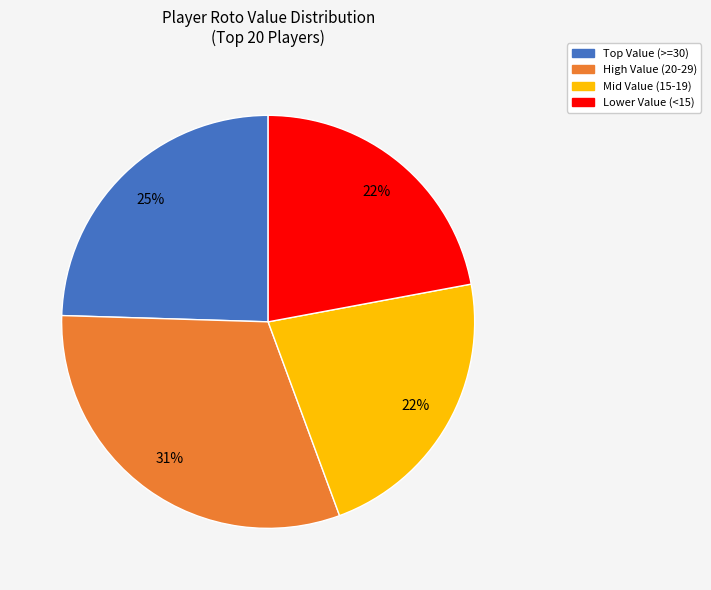

The High Value (20-29) slice represents 40% of the pie. True or false?

False